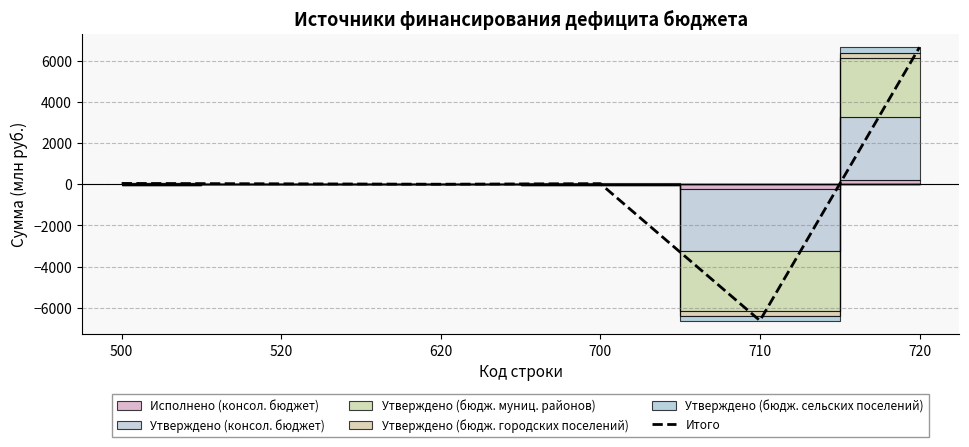

At which category does the chart reach its peak across all series?

720